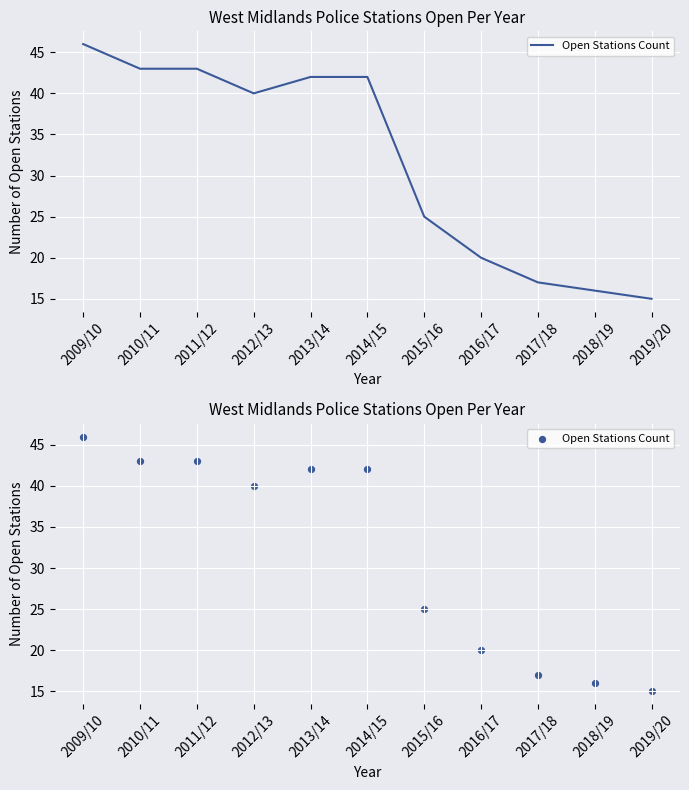

Approximately how many times larger is the value at 2014/15 compared to 2018/19?

2.6